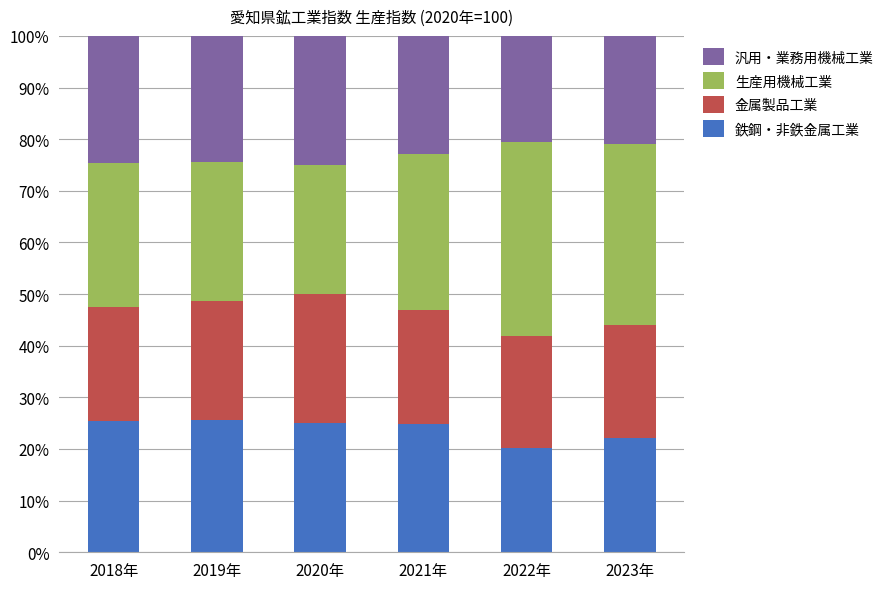

What is the sum of all 鉄鋼・非鉄金属工業 values?

143.3